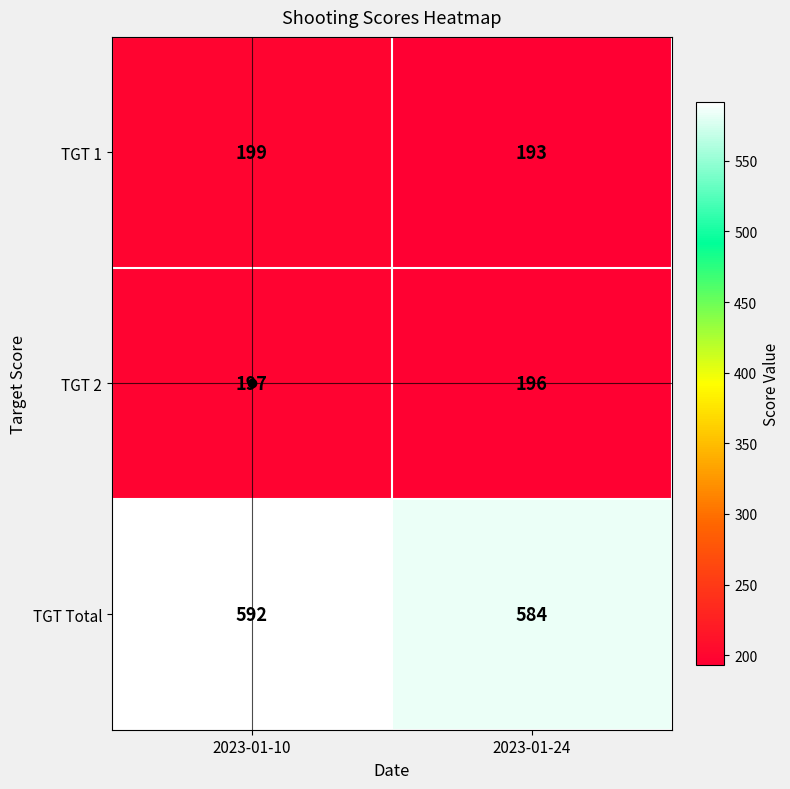

Which series has the largest total across all categories?

TGT Total